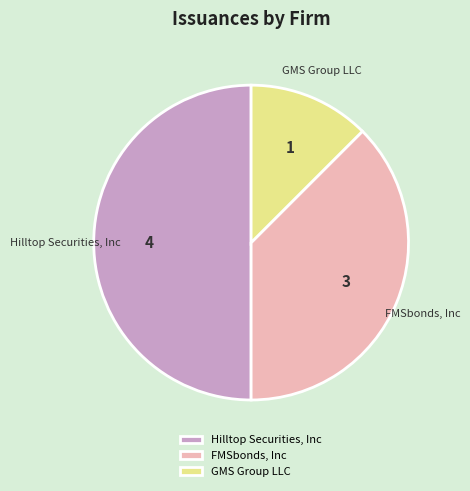

Is GMS Group LLC the majority of the pie?

No